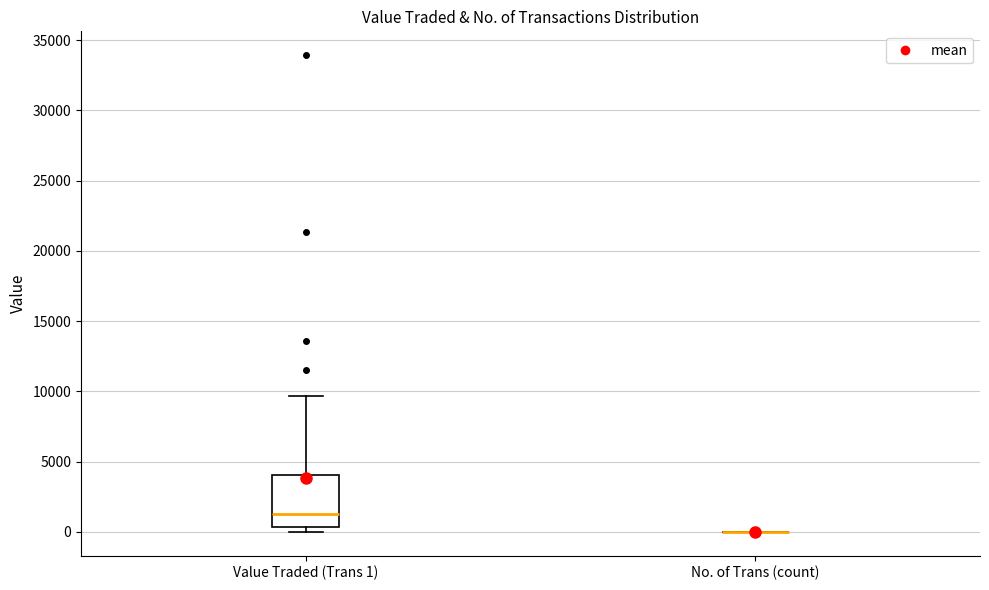

Reading left to right, transcribe this box plot: for each box, give where its median line is, the range the box spans, and where its two whiskers end, as read against the y-axis. The values are not printed on the chart, so give them approximately, as read against the axis.

Value Traded (Trans 1): median 1500, box 500 to 4000, whiskers 0 to 9500
No. of Trans (count): box collapsed to a line at 0, whiskers 0 to 0